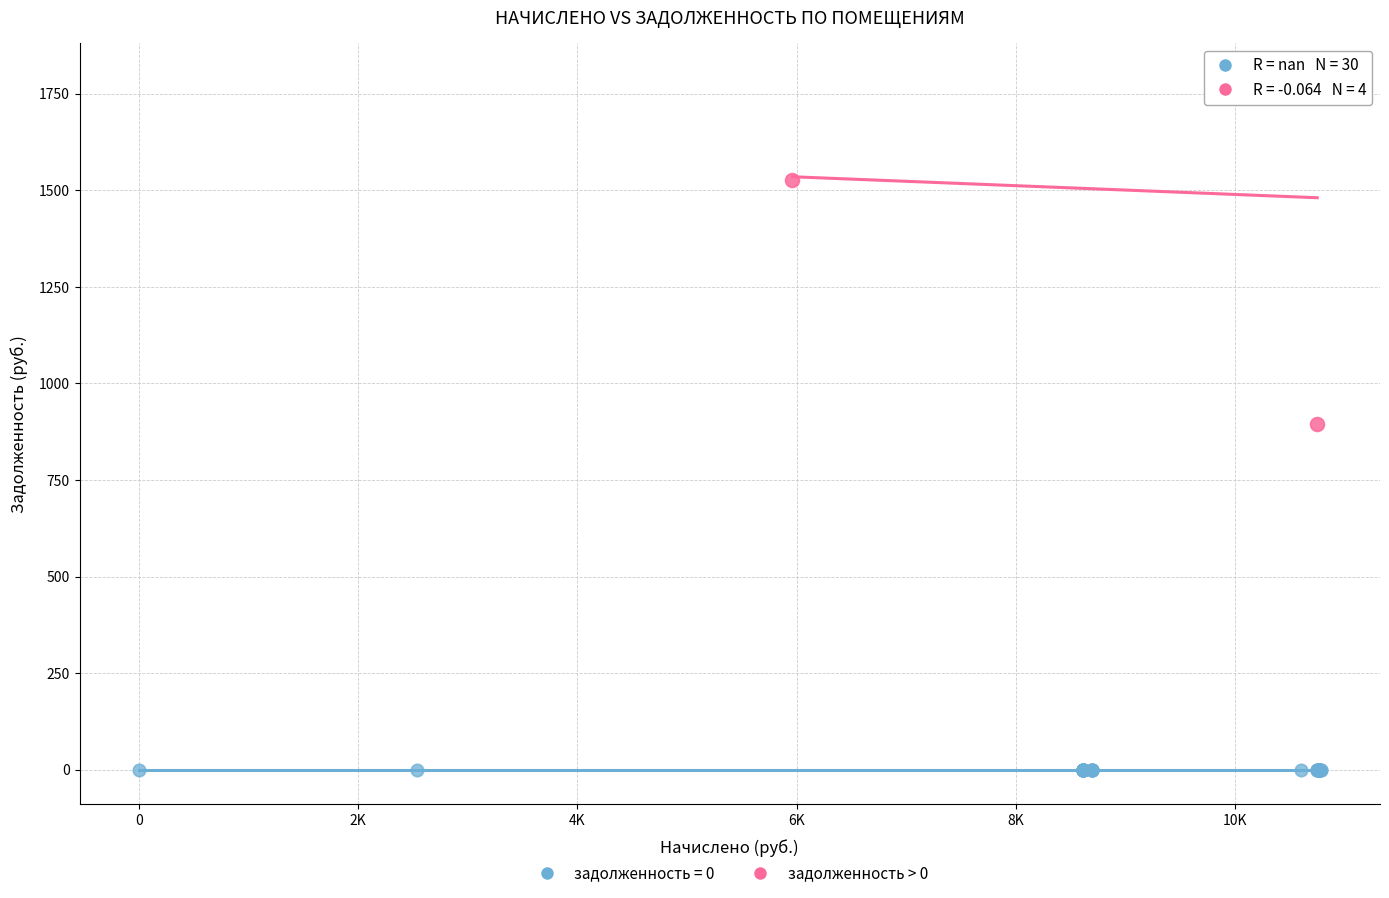

Which series reaches the maximum Y coordinate?

задолженность > 0